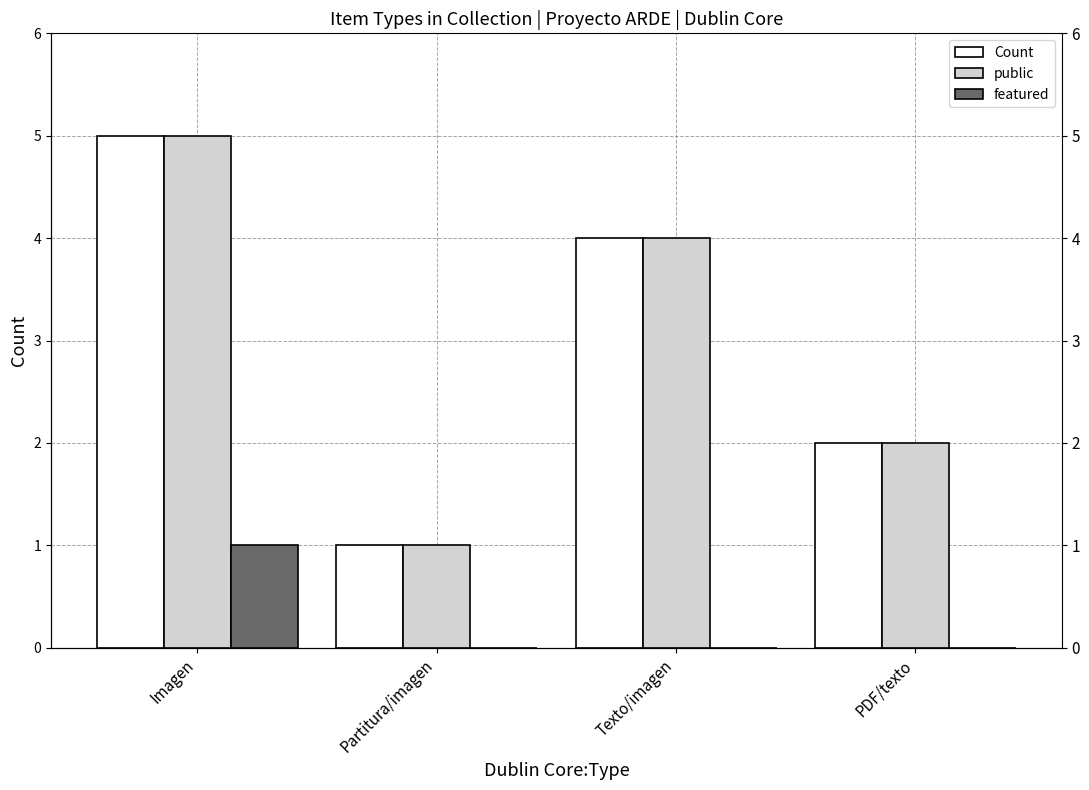

Where is featured nearest to the value 0?

Partitura/imagen